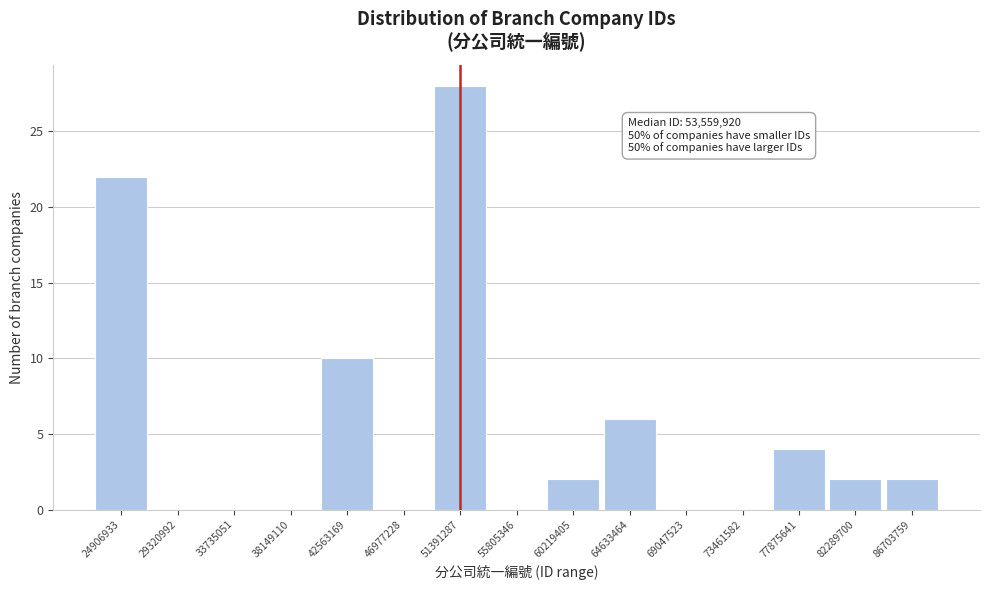

Reading right to left, list all the values displayed in this chart.

86703759=2	82289700=2	77875641=4	73461582=0	69047523=0	64633464=6	60219405=2	55805346=0	51391287=28	46977228=0	42563169=10	38149110=0	33735051=0	29320992=0	24906933=22